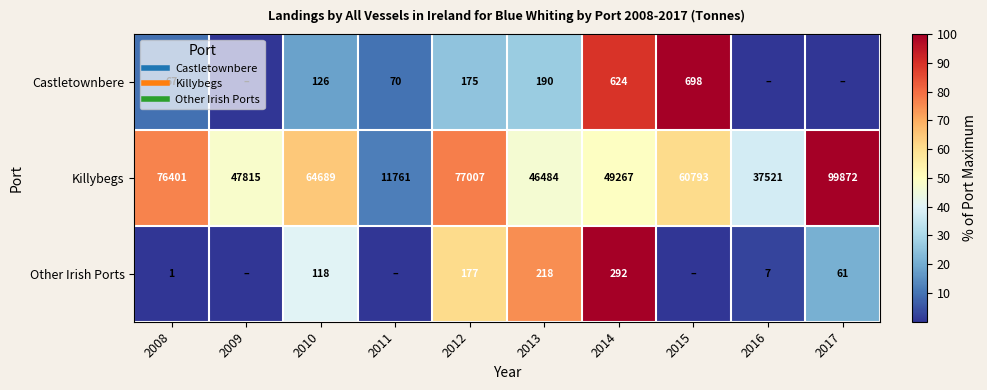

List the labels in order of Other Irish Ports value, largest first.

2014, 2013, 2012, 2010, 2017, 2016, 2008, 2009, 2011, 2015